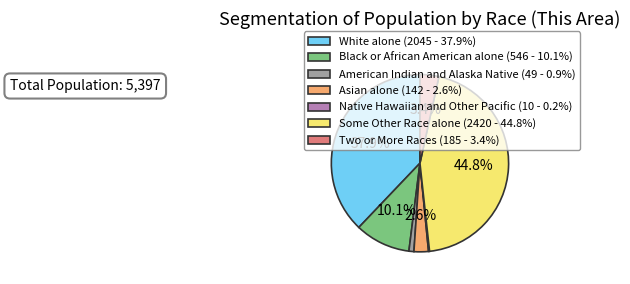

Between Asian alone (142 - 2.6%) and Black or African American alone (546 - 10.1%), which is larger?

Black or African American alone (546 - 10.1%)